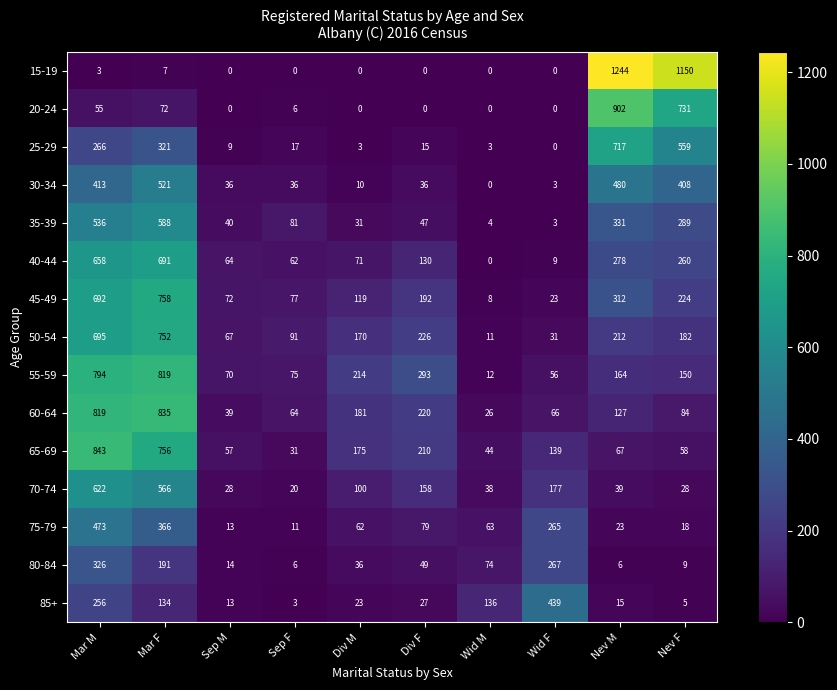

Read the 25-29 value at Div F, to the nearest 10.

20